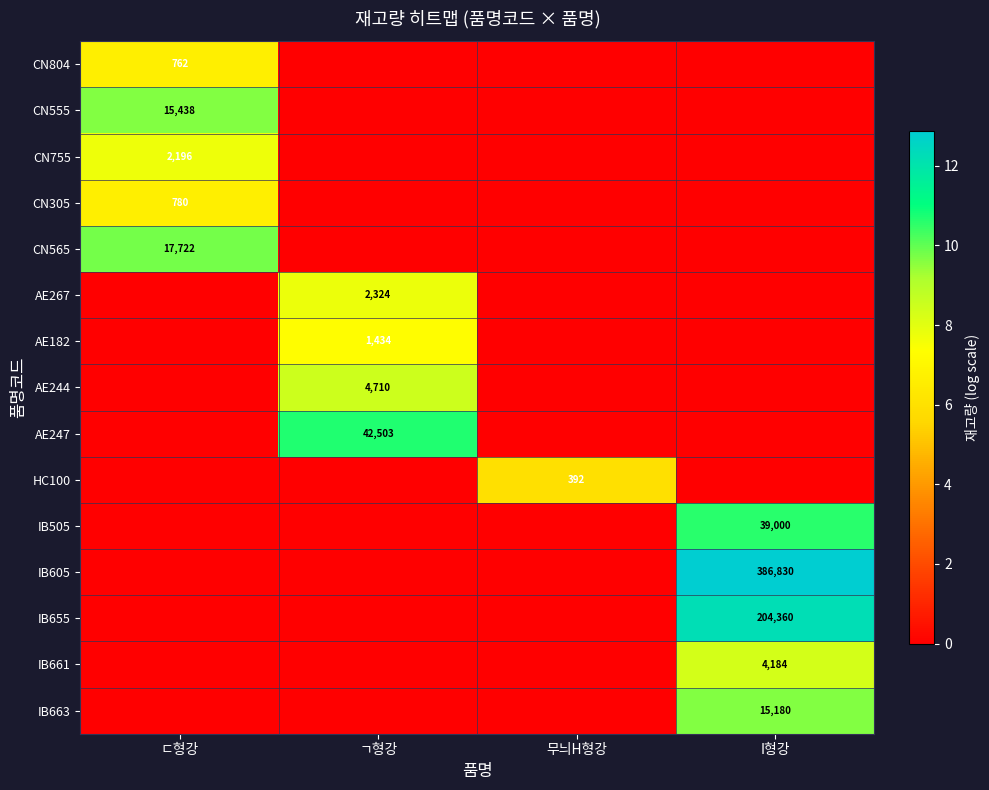

Is it true that AE182 equals 1434 at ㄱ형강?

True